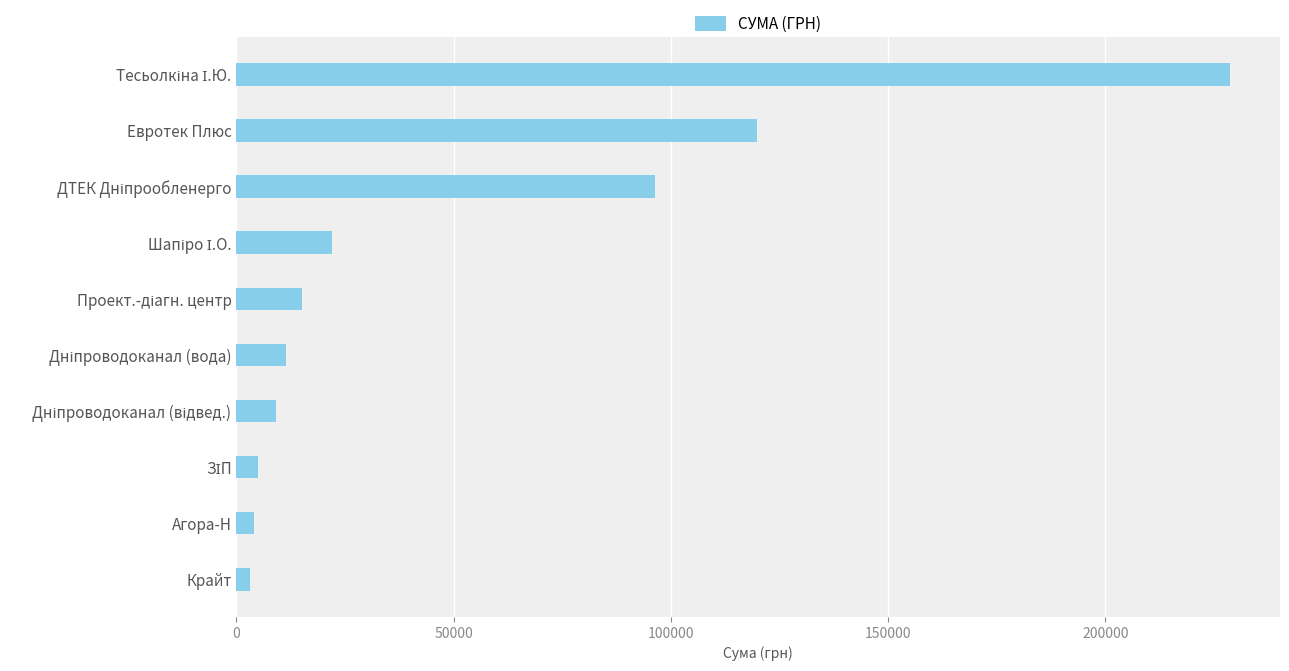

How many categories are shown in the chart?

10